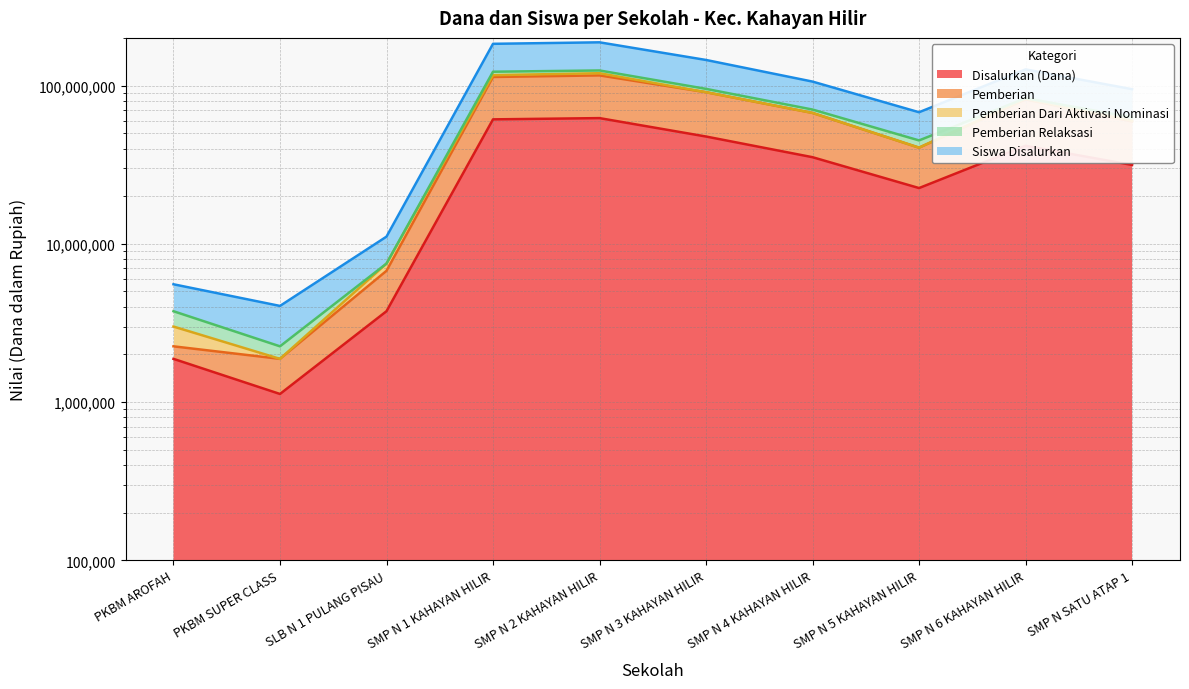

Read the Pemberian value at SMP N 3 KAHAYAN HILIR, to the nearest 50.

90750000